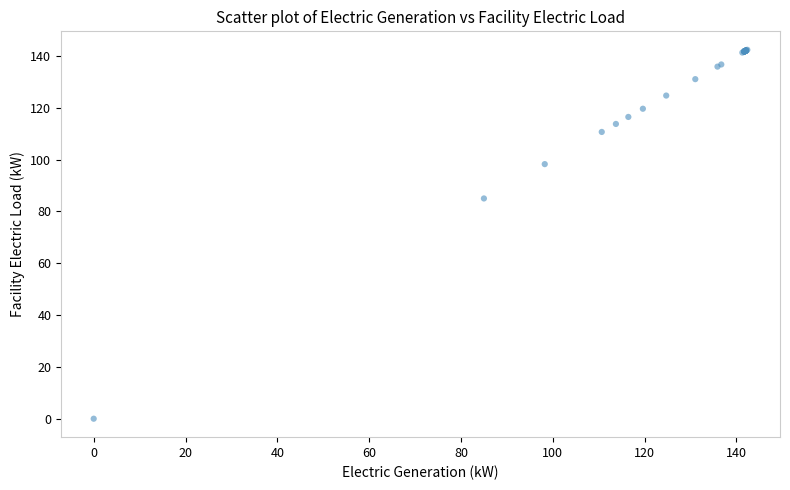

What Y value in the scatter plot is closest to 71?

85.0